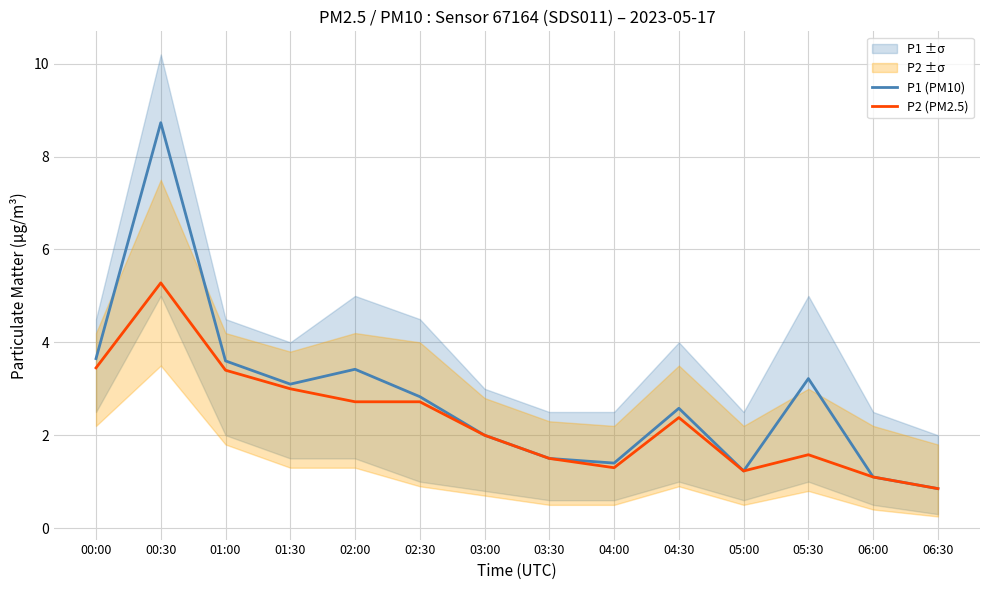

What are all the series names shown in the legend?

P1 (PM10), P2 (PM2.5)